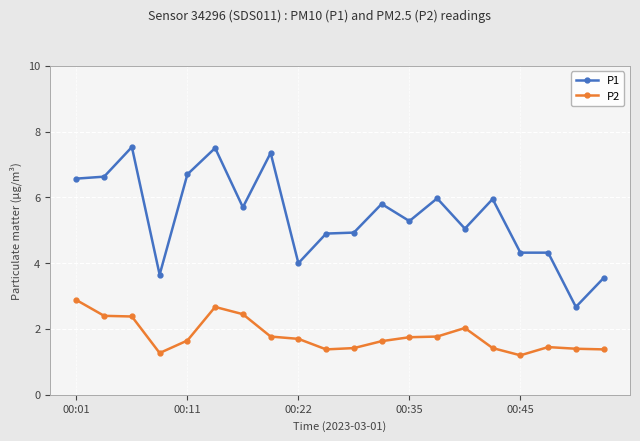

Does the chart have visible grid lines?

Yes